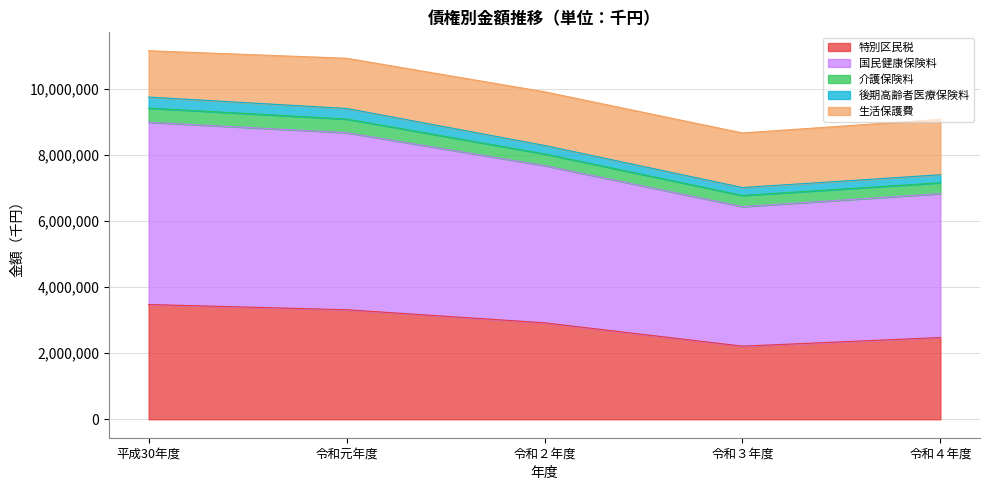

Is the value of 介護保険料 at 令和３年度 greater than the value of 生活保護費 at 令和元年度?

No